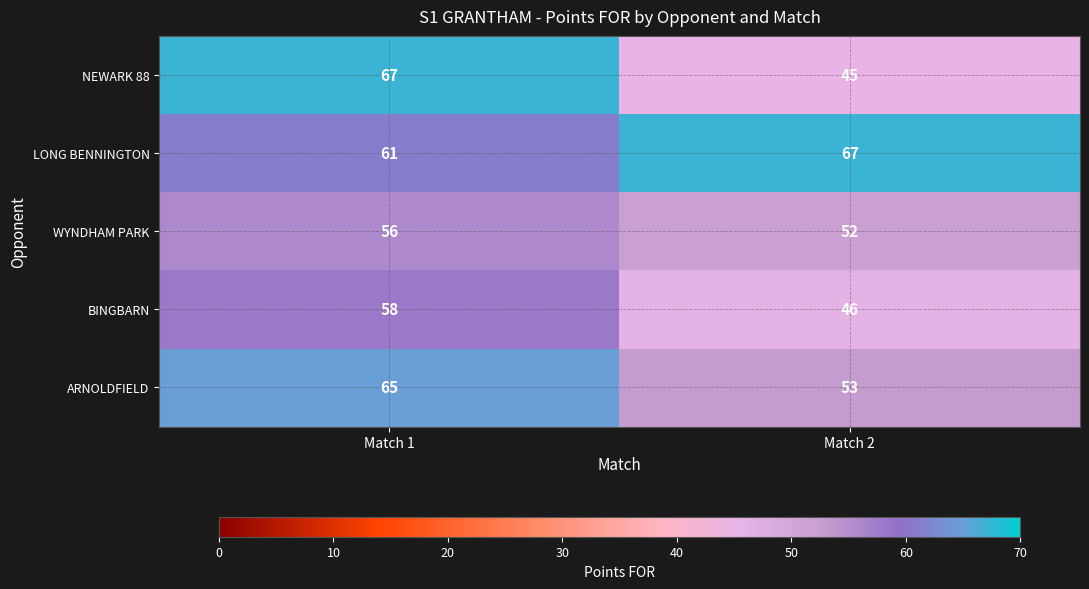

How many categories are shown in the chart?

2